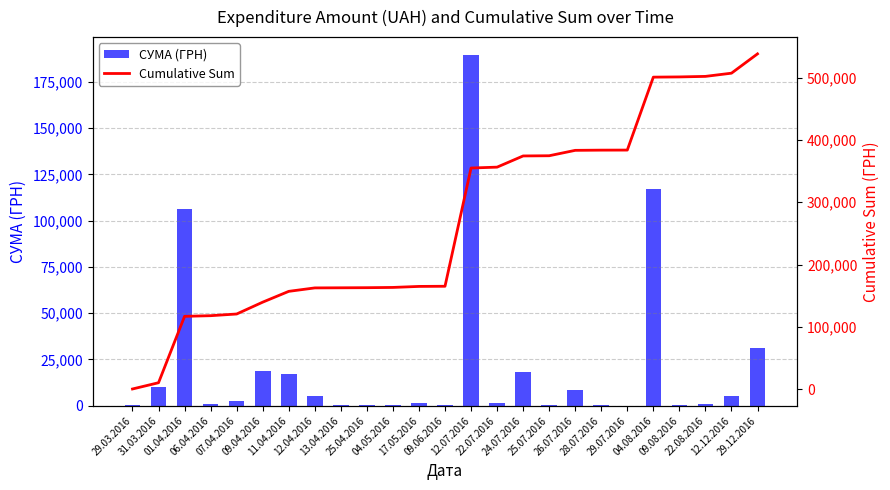

Which series has the largest total across all categories?

Cumulative Sum